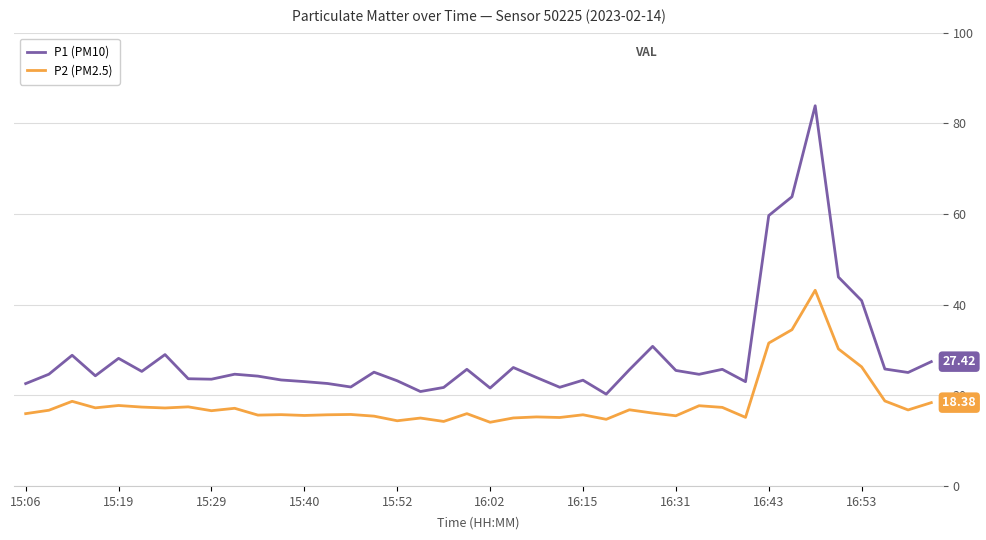

What is the difference between the maximum and minimum values in the P2 (PM2.5) series?

29.1